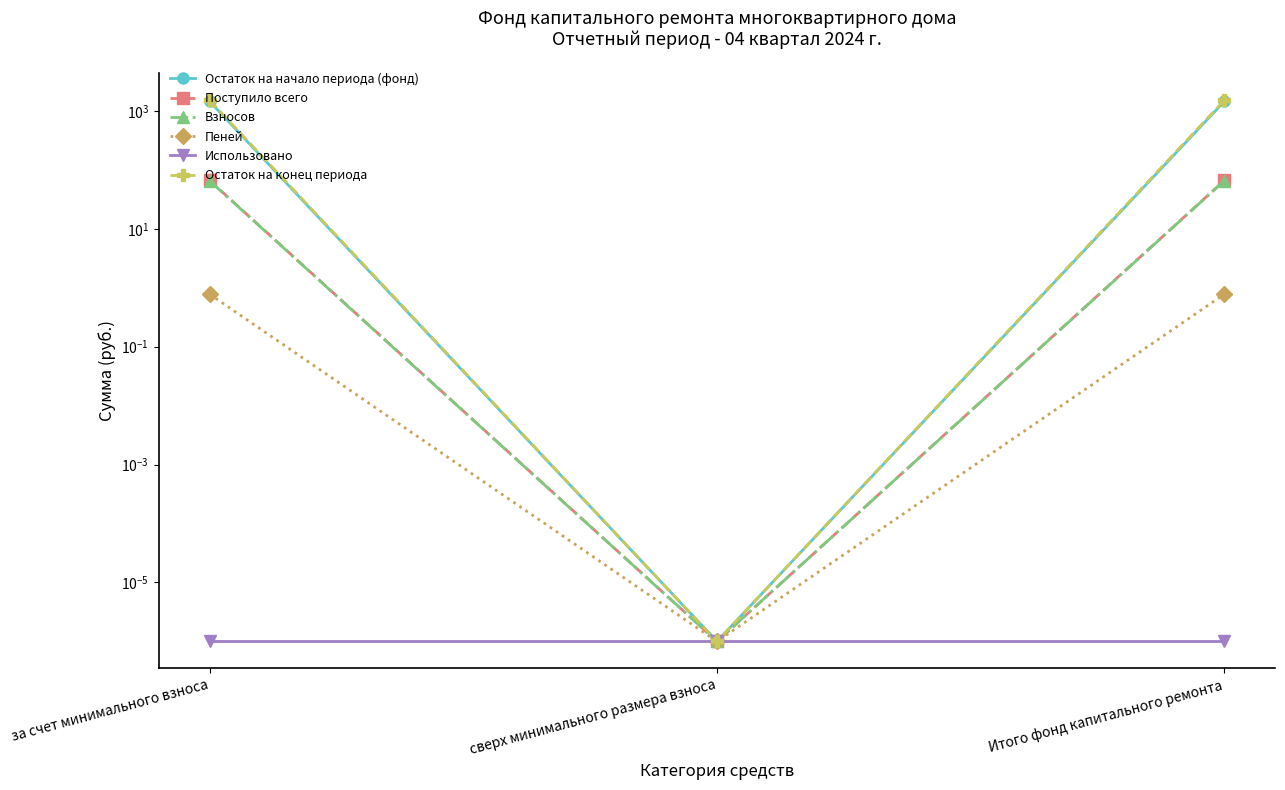

Where is Использовано nearest to the value 0?

за счет минимального взноса